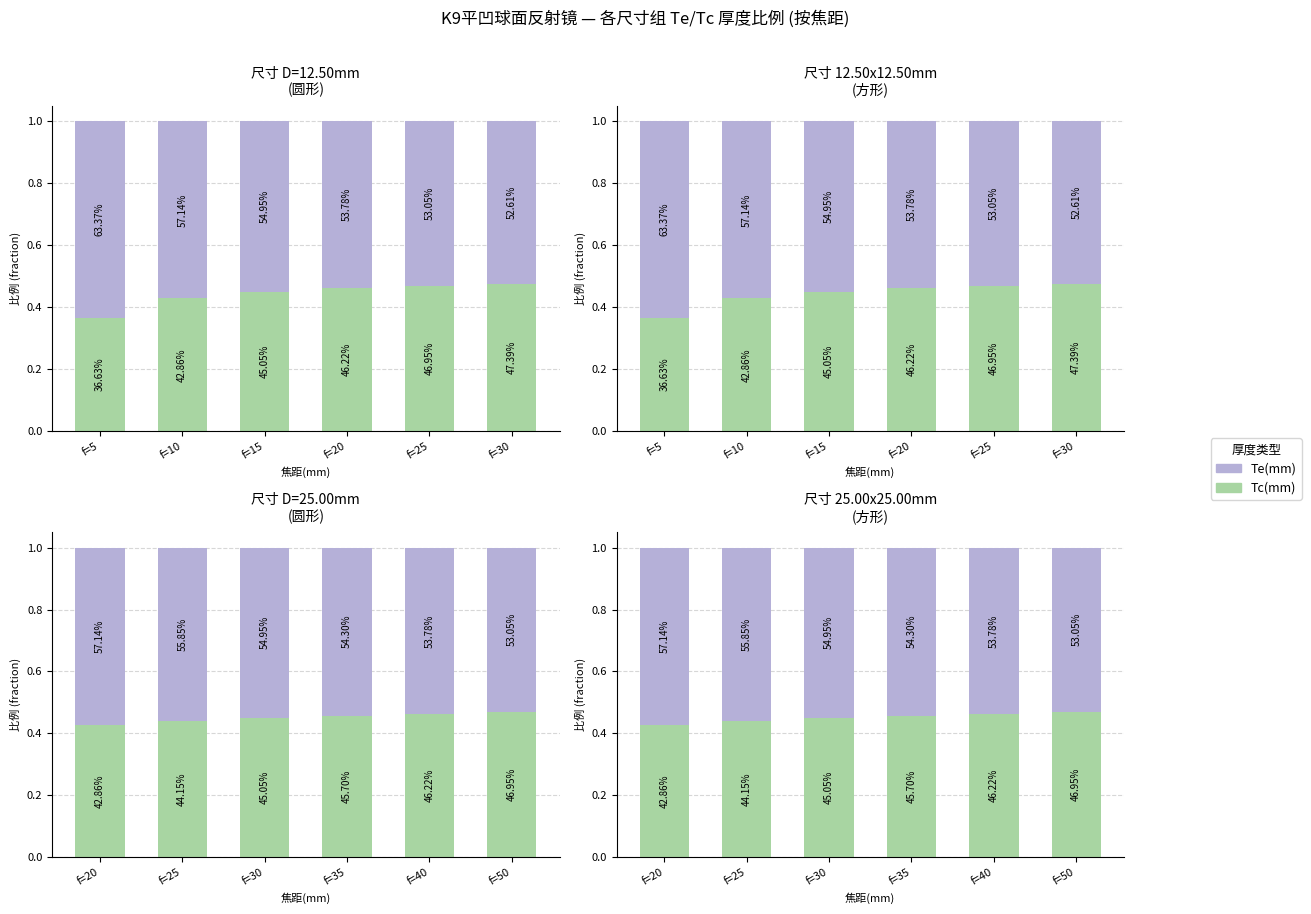

Is it true that Te(mm) equals 0.1 at f=10?

False